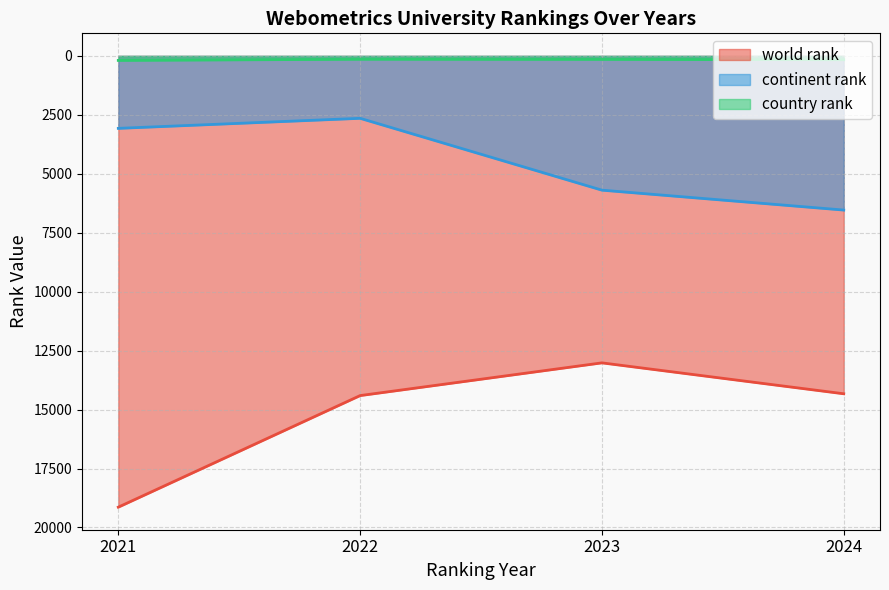

How many values in the world rank series exceed 14407?

1